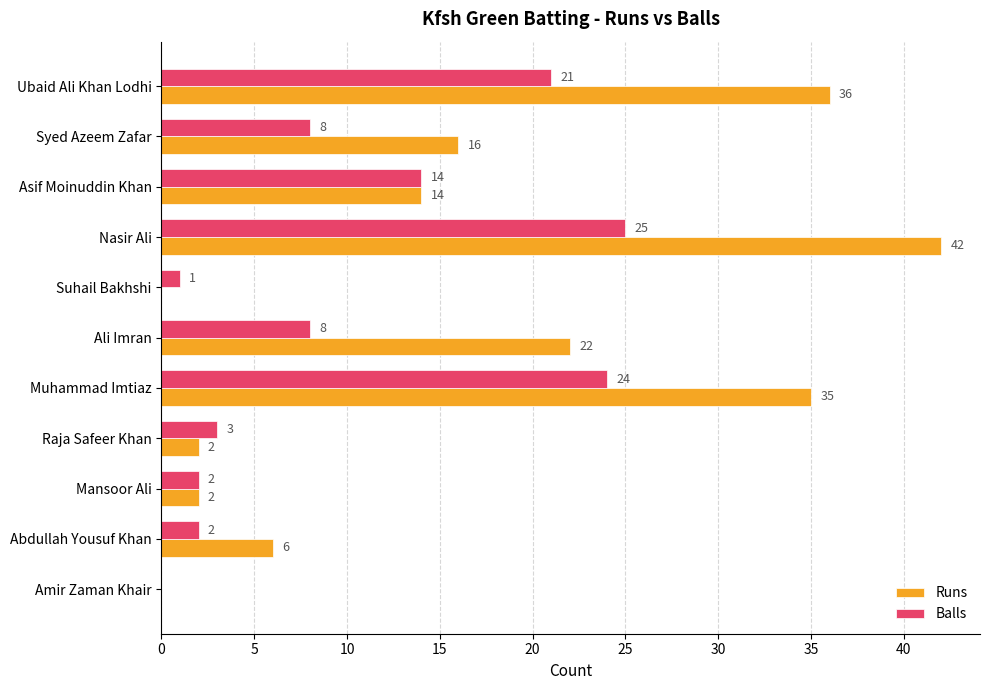

What is the sum of the Runs values at Ali Imran and Asif Moinuddin Khan?

36